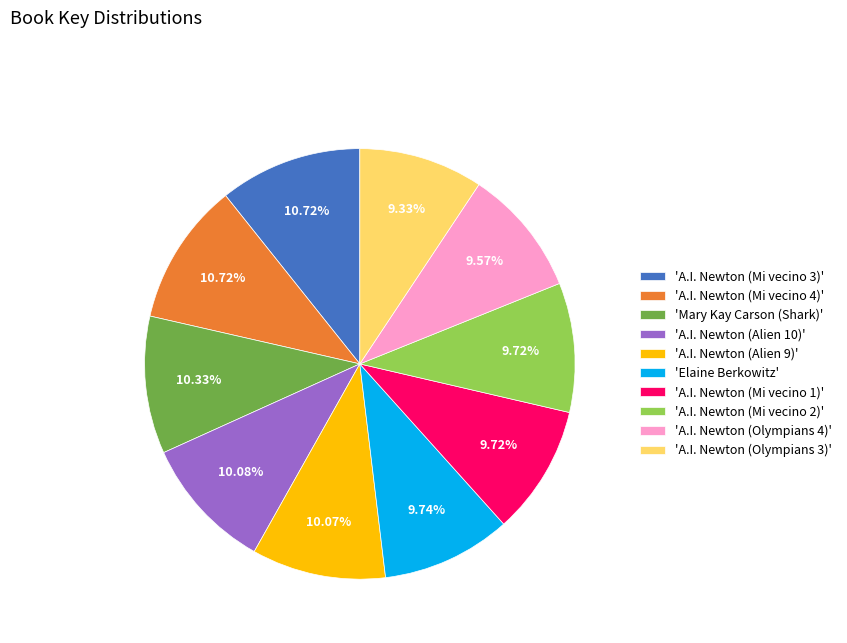

Do 'Elaine Berkowitz' and 'A.I. Newton (Alien 10)' together represent more than half of the pie?

No